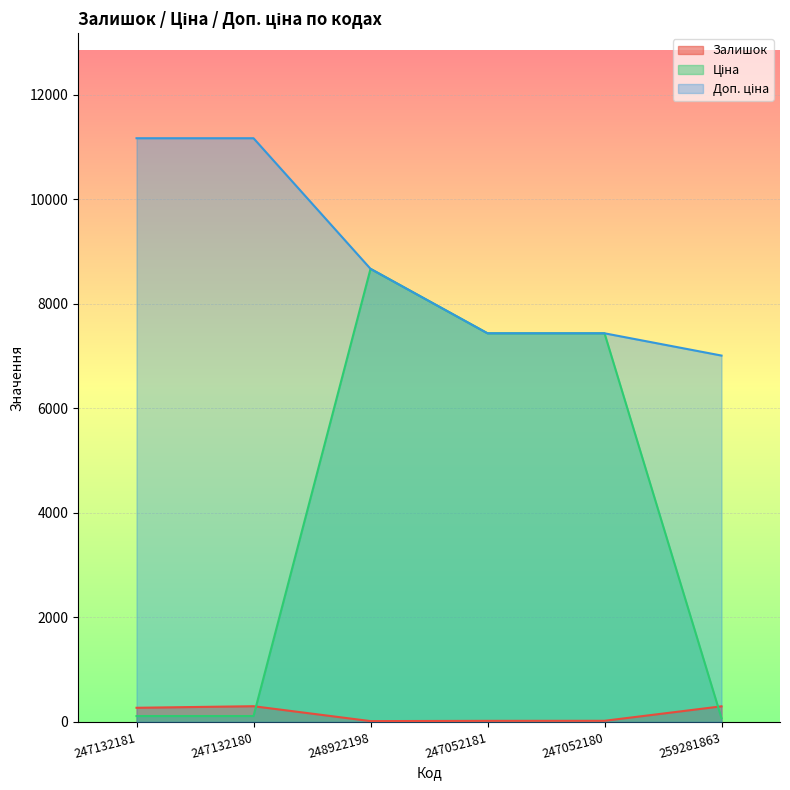

What position from the right is 247132181?

6